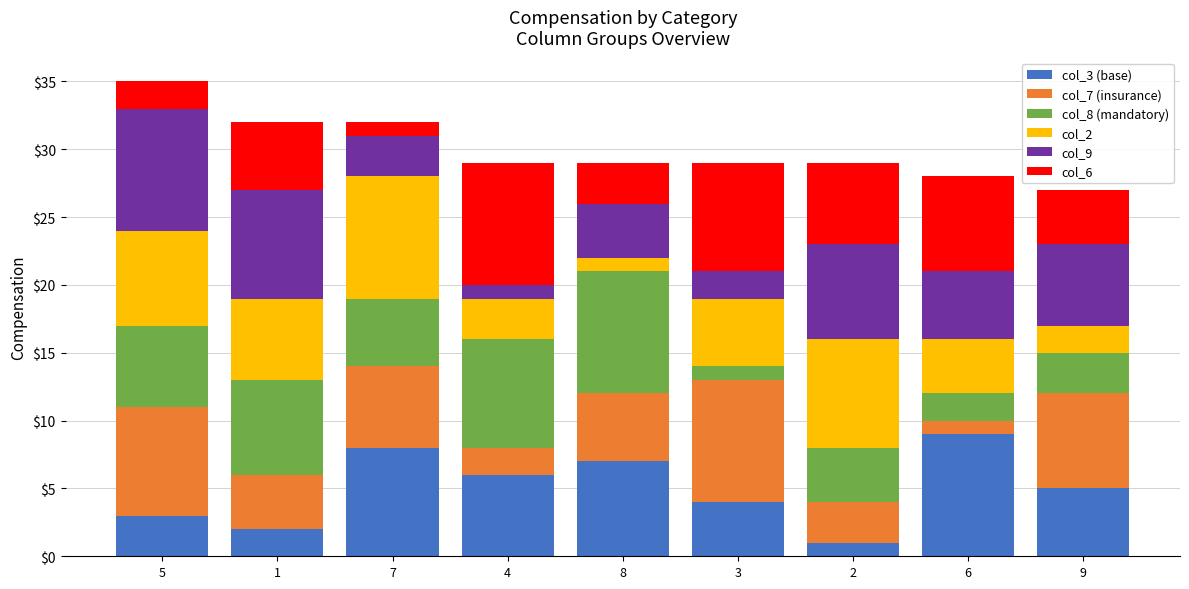

True or false: col_3 (base) has a value of 6 at 4.

True